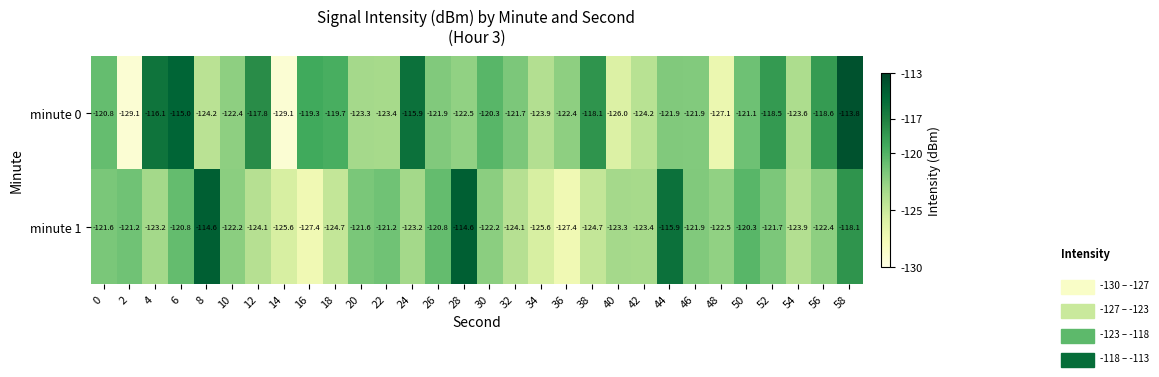

Rank the series at 36 from lowest to highest value.

minute 1, minute 0